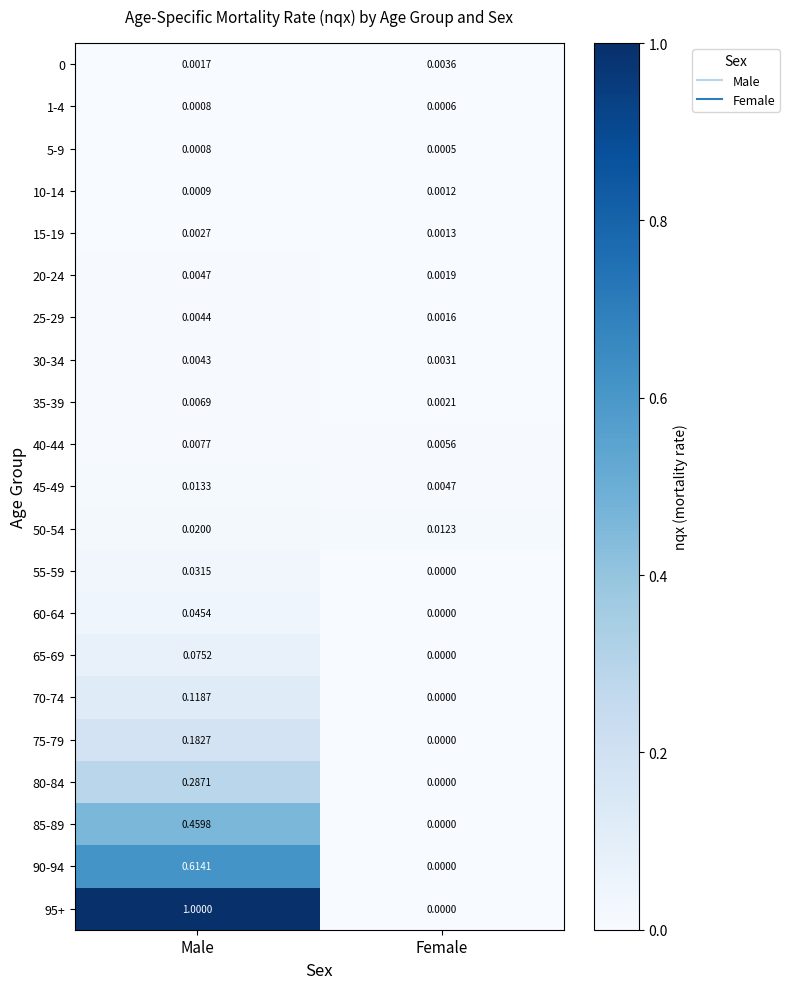

At which category does the chart reach its peak across all series?

Male